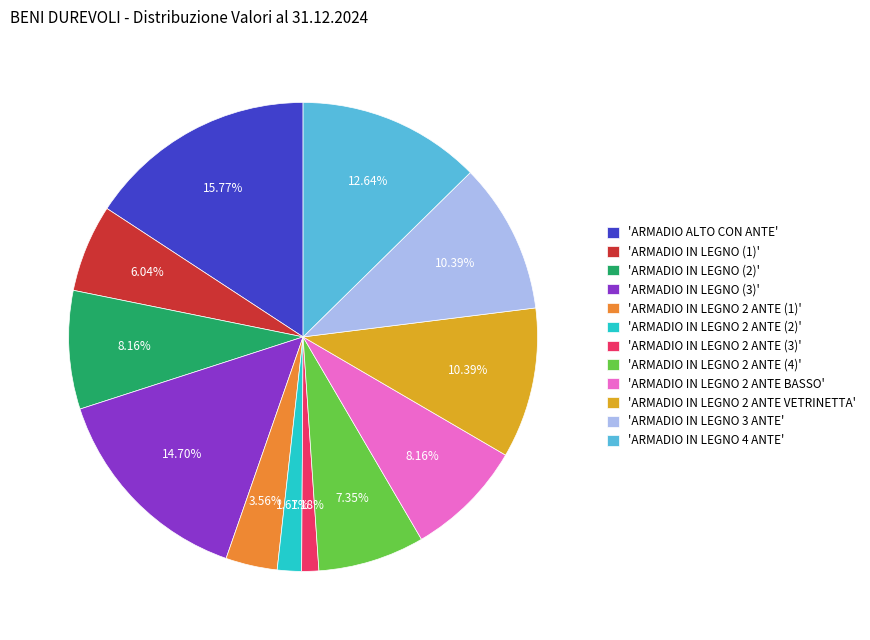

Do 'ARMADIO IN LEGNO 2 ANTE (4)' and 'ARMADIO IN LEGNO 3 ANTE' together represent more than half of the pie?

No